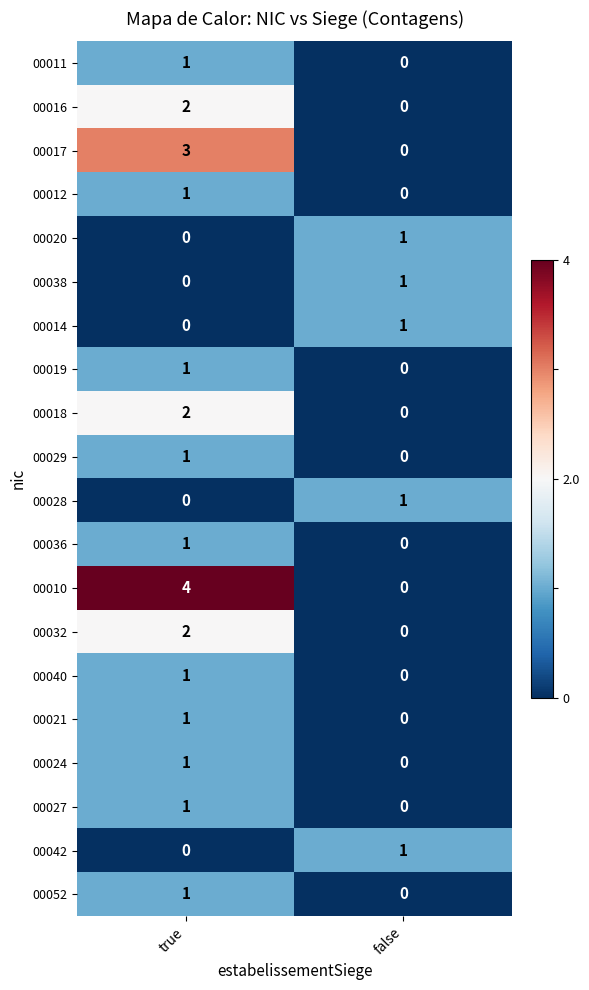

At which category does the chart reach its peak across all series?

true